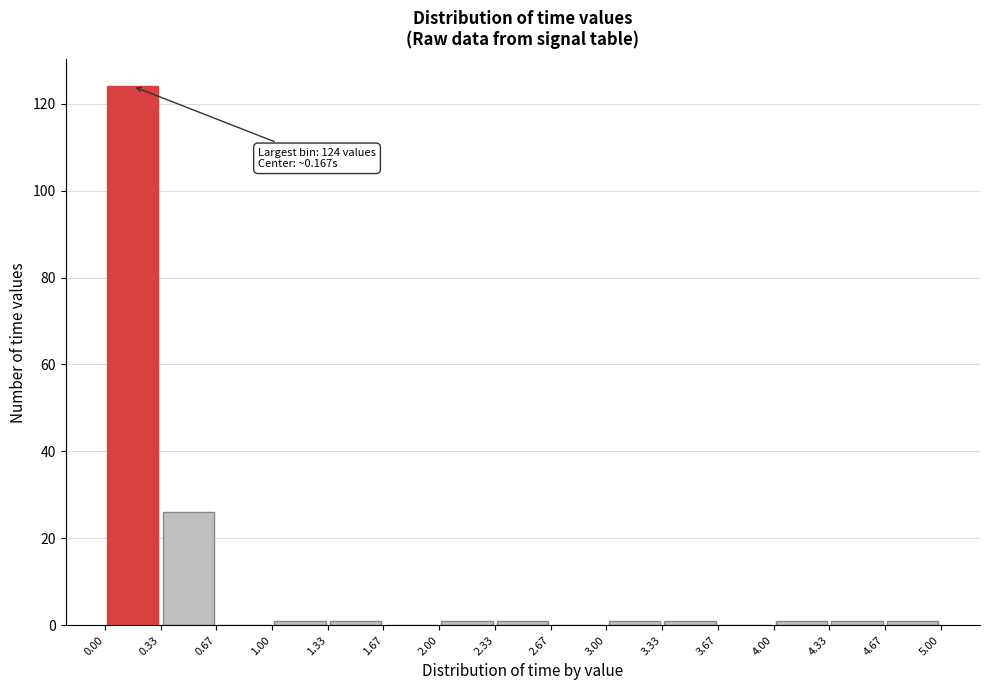

Which range on the x-axis has the tallest bar?

0.00 to 0.33